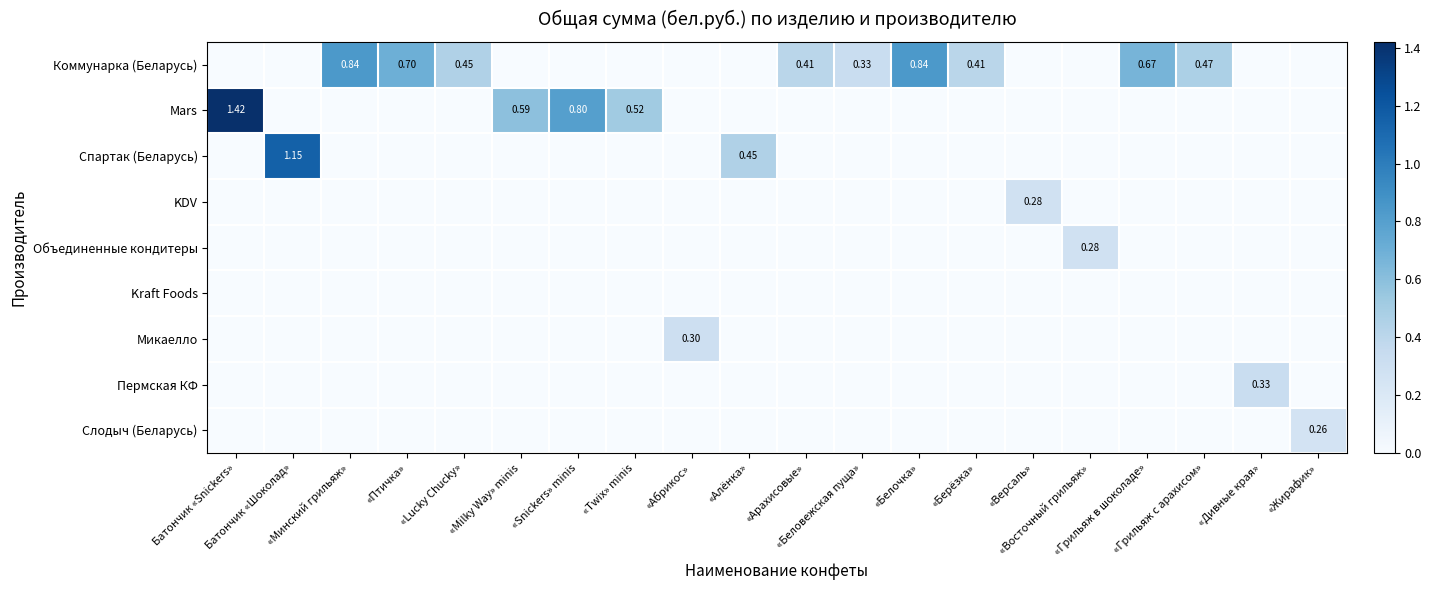

Count the number of data series in this chart.

9